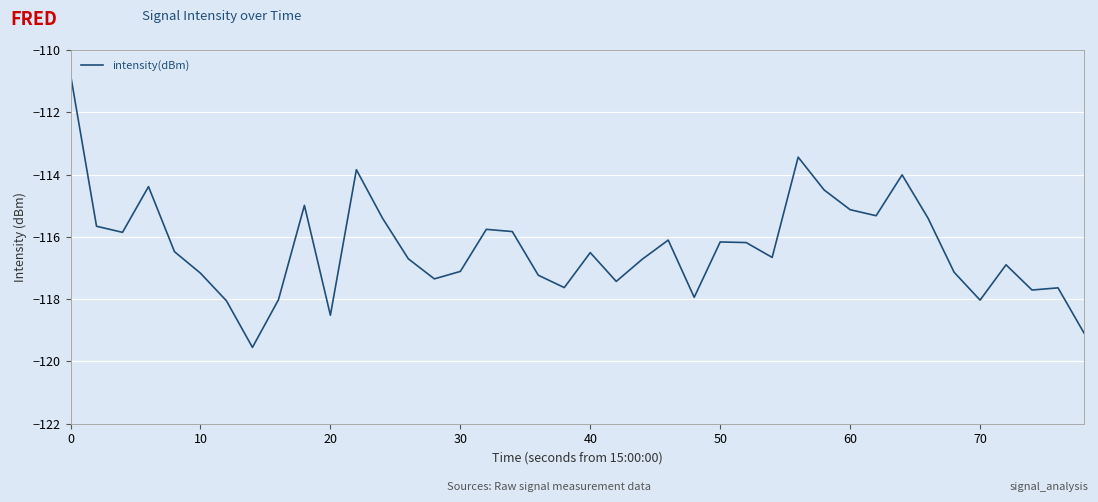

What is the minimum value shown in the chart?

-119.5